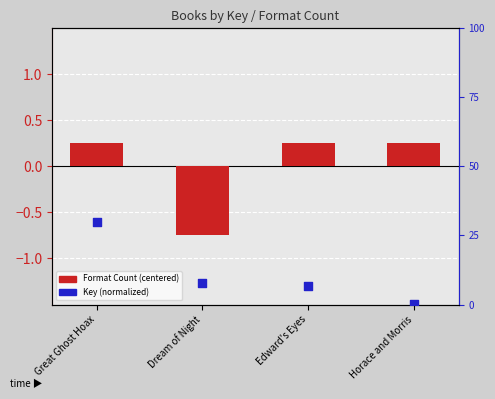

Which series has the largest total across all categories?

Key (normalized)